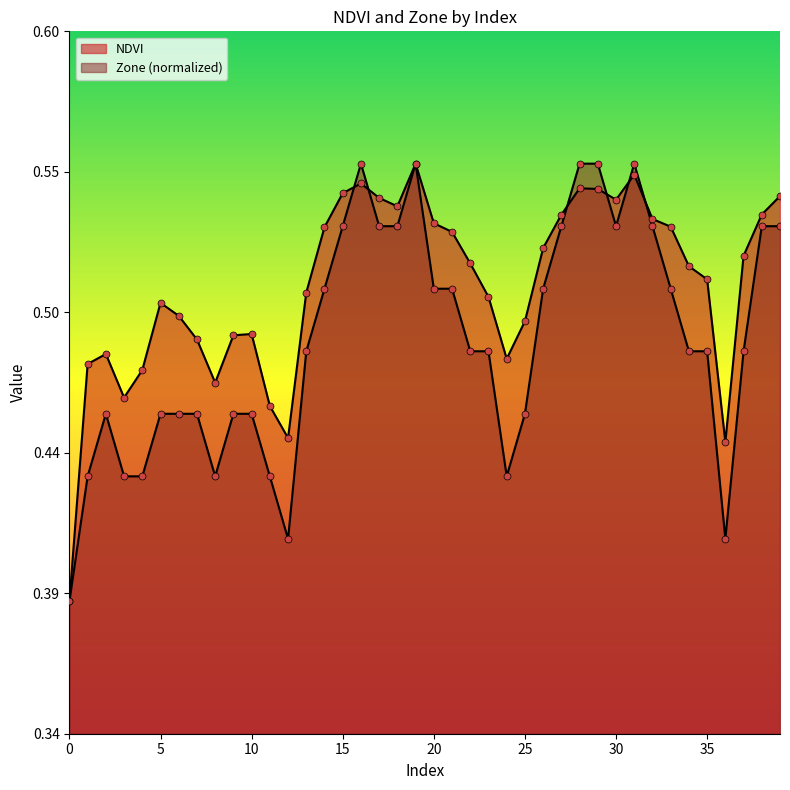

Which series contains the lowest Y value?

NDVI